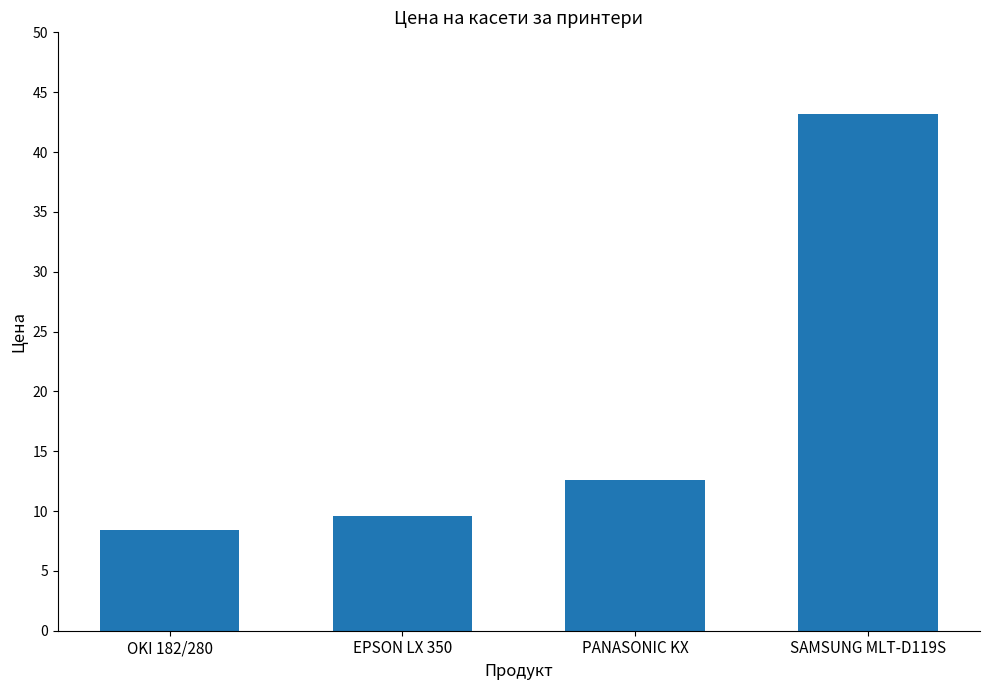

What is the ratio of the value at EPSON LX 350 to the value at SAMSUNG MLT-D119S?

0.2